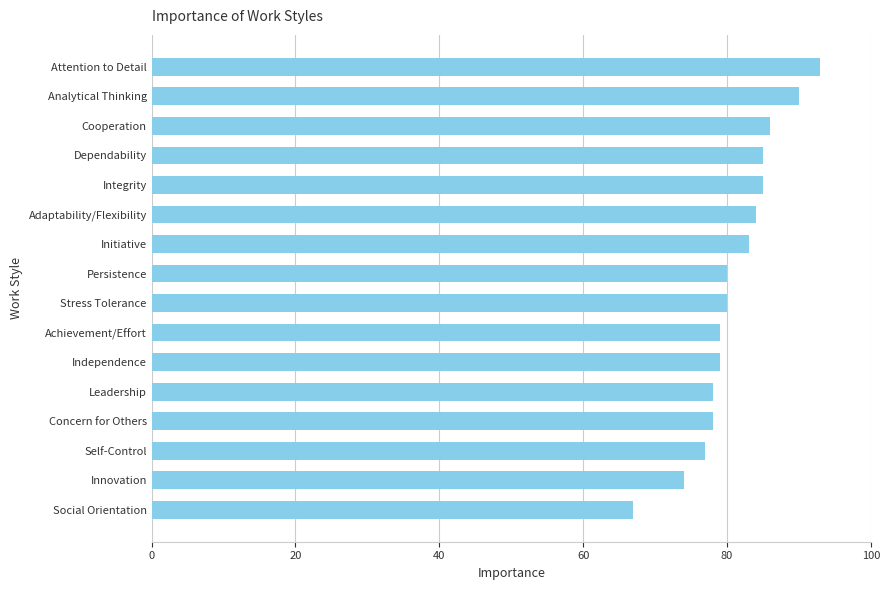

What is the average value?

81